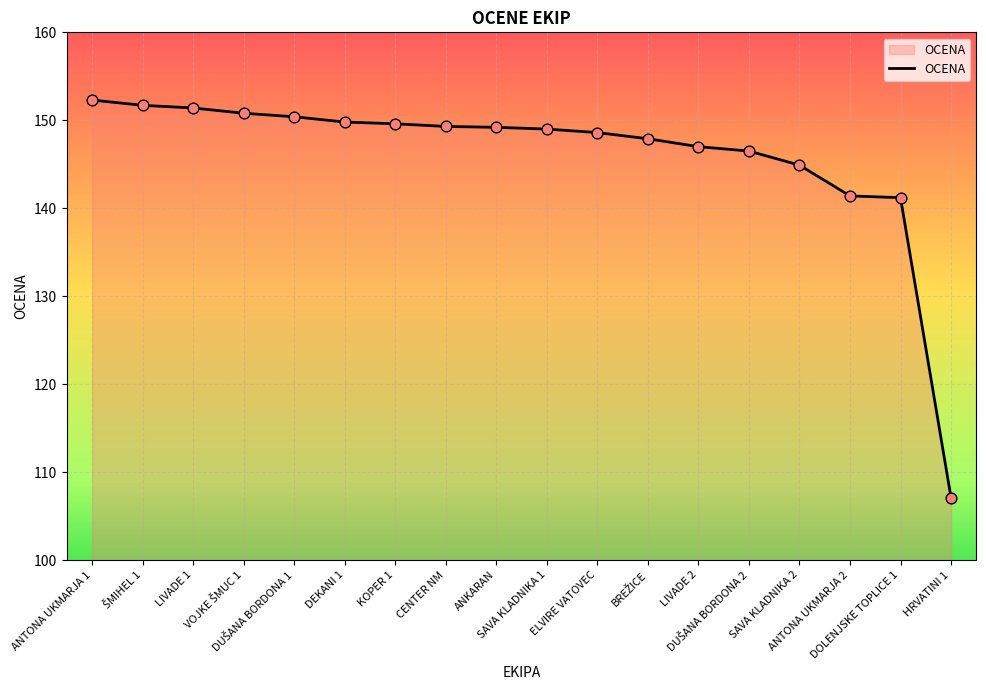

What is the greatest value displayed?

152.3